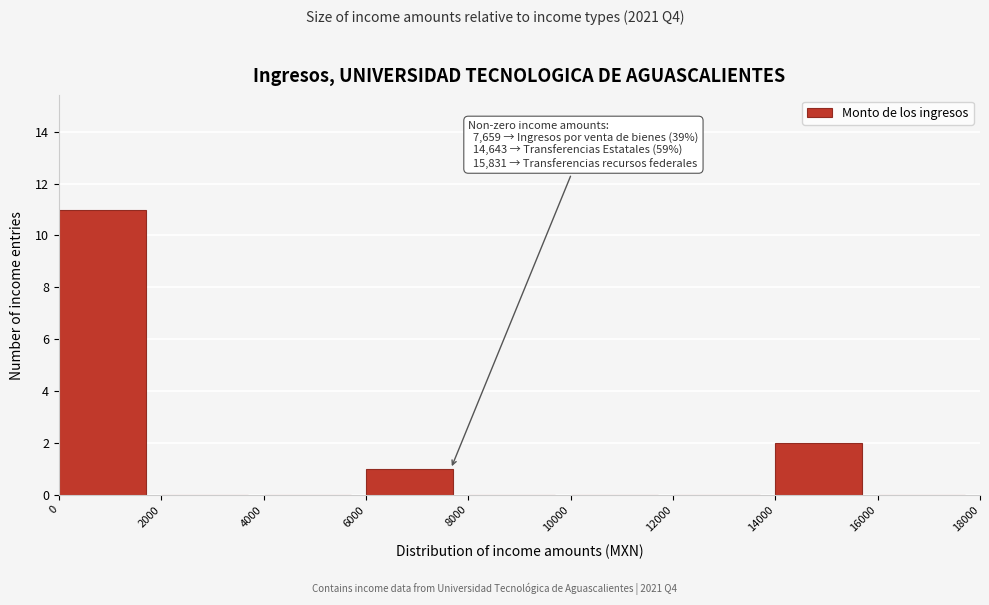

Which range on the x-axis has the tallest bar?

0 to 2000